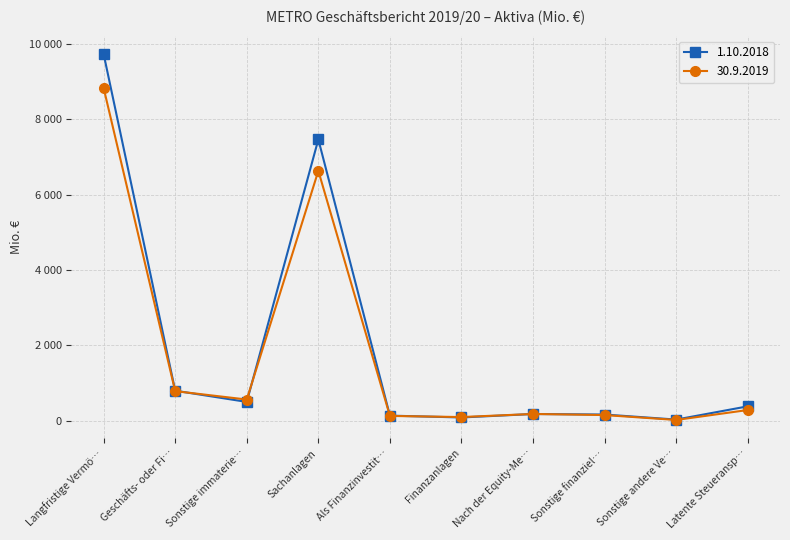

What is the value of the 1.10.2018 point at the 4th from the left?

7469